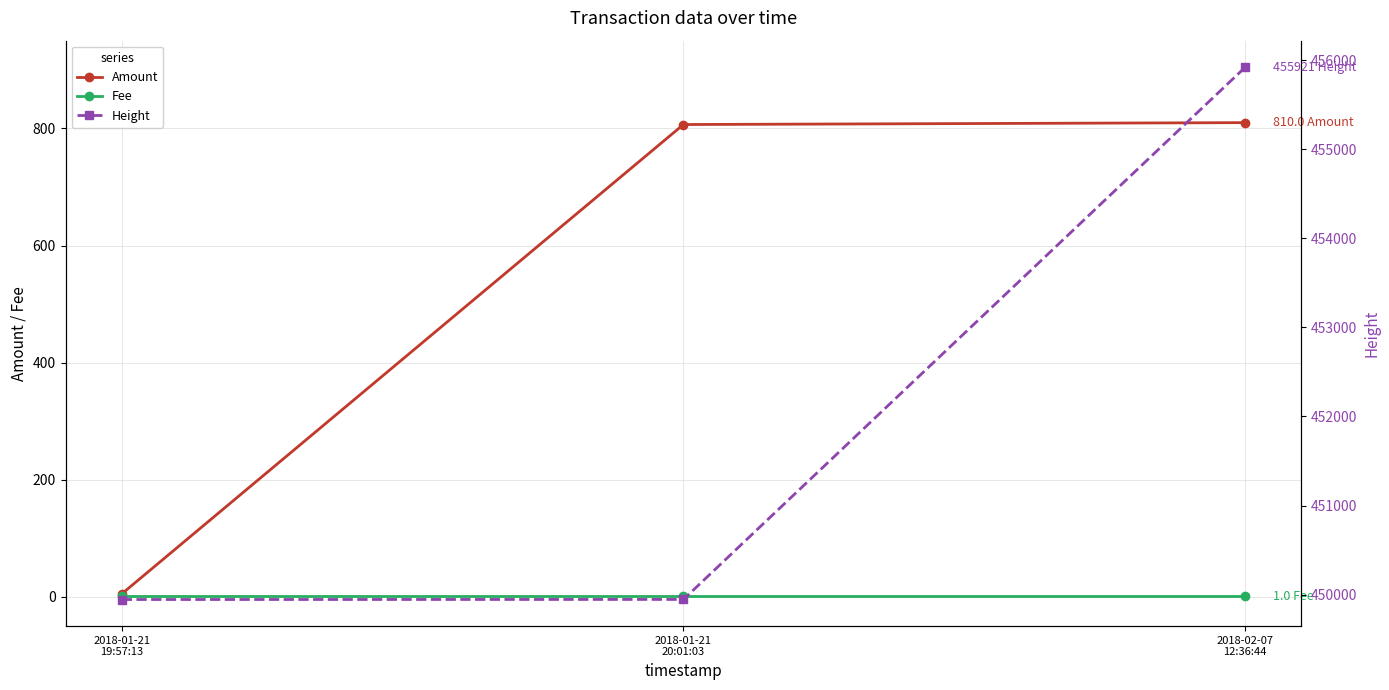

What are all the series names shown in the legend?

Amount, Fee, Height